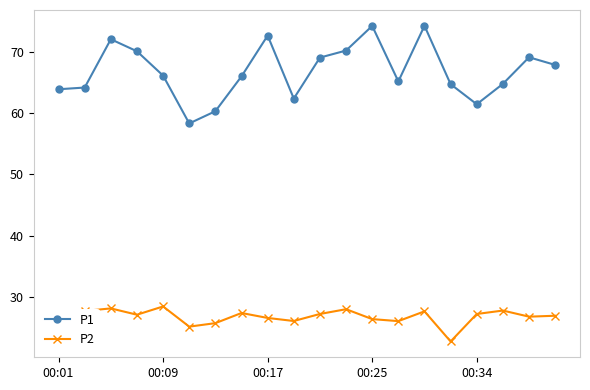

What is the value of the P1 point at the 9th from the left?

72.7